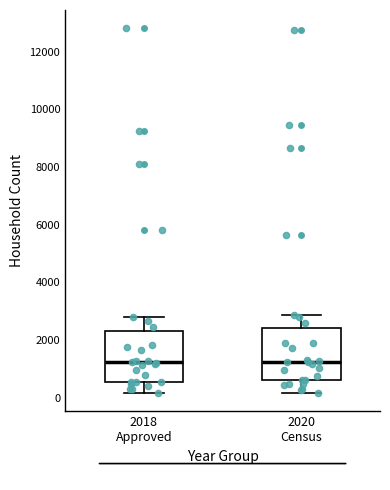

Reading left to right, transcribe this box plot: for each box, give where its median line is, the range the box spans, and where its two whiskers end, as read against the y-axis. The values are not printed on the chart, so give them approximately, as read against the axis.

2018 Approved: median 1200, box 600 to 2400, whiskers 200 to 2800
2020 Census: median 1200, box 600 to 2400, whiskers 200 to 2800